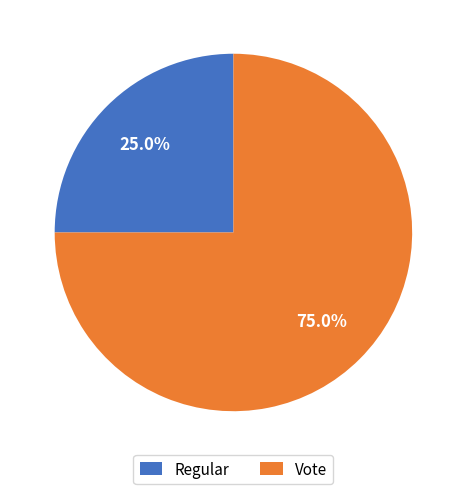

Which slice is the smallest?

Regular